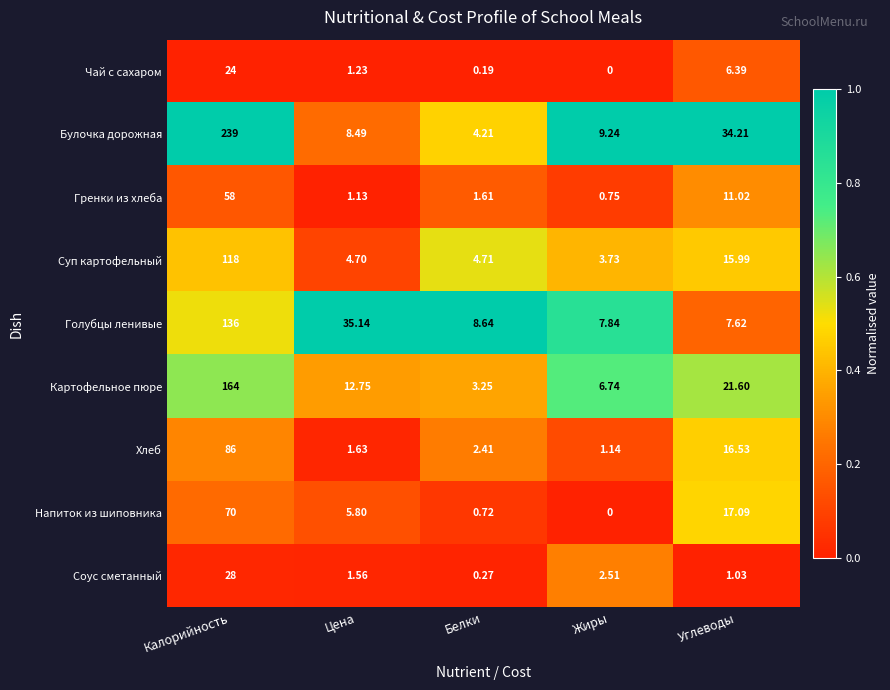

Rank the series by their maximum value, from highest to lowest.

Булочка дорожная, Картофельное пюре, Голубцы ленивые, Суп картофельный, Хлеб, Напиток из шиповника, Гренки из хлеба, Соус сметанный, Чай с сахаром